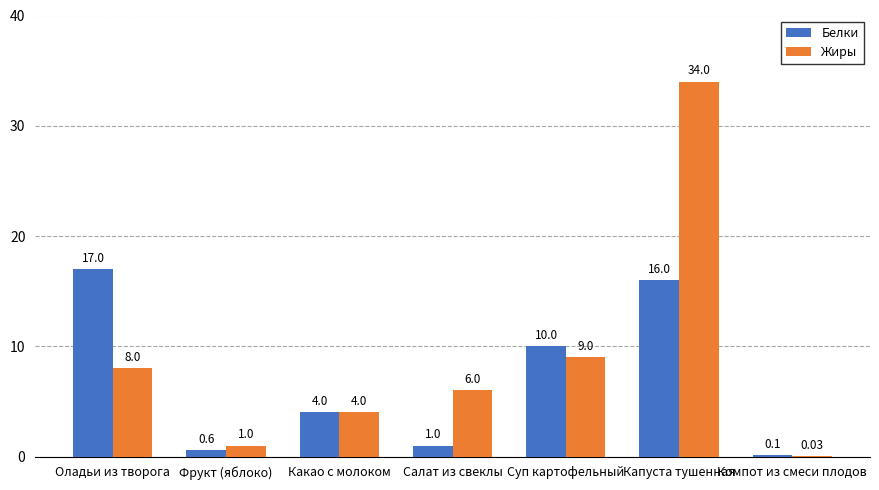

At which category is the sum across all series the highest?

Капуста тушенная